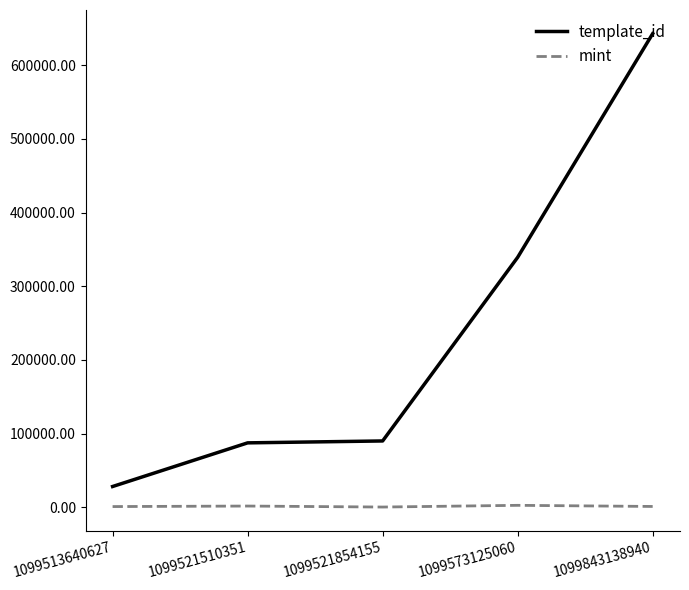

Which series has the largest range (max minus min)?

template_id